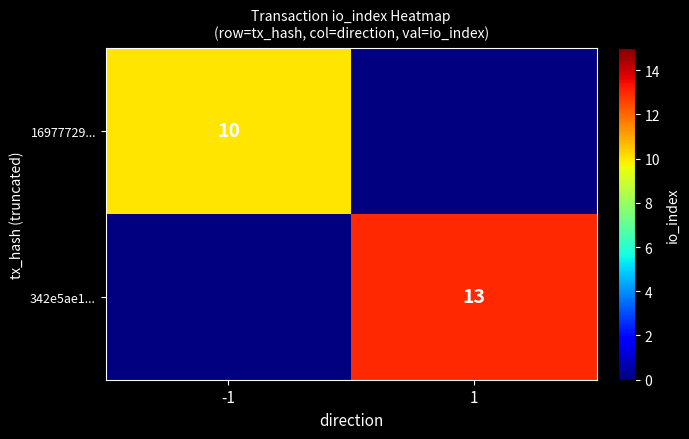

Is the value of 342e5ae1... at 1 greater than the value of 16977729... at -1?

Yes